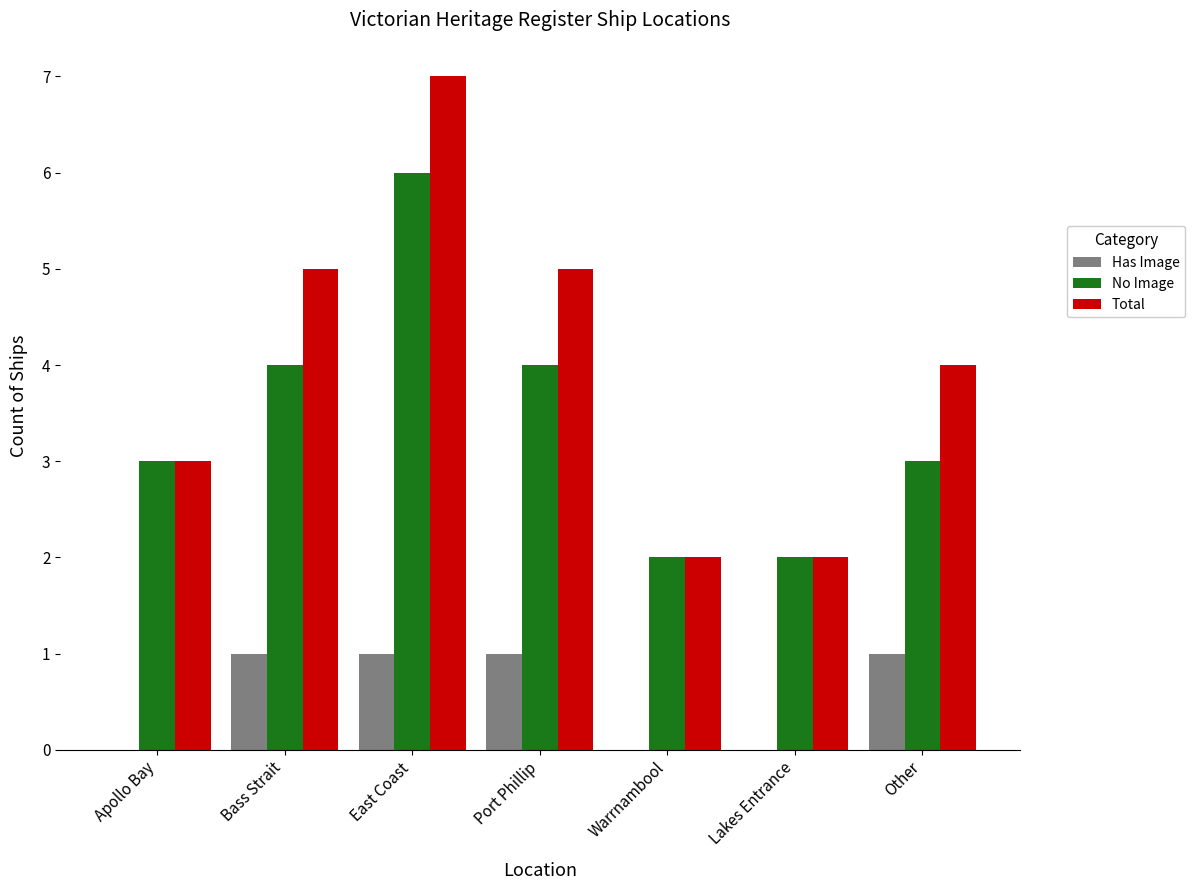

Are the bars grouped side by side (vs. stacked)?

Yes